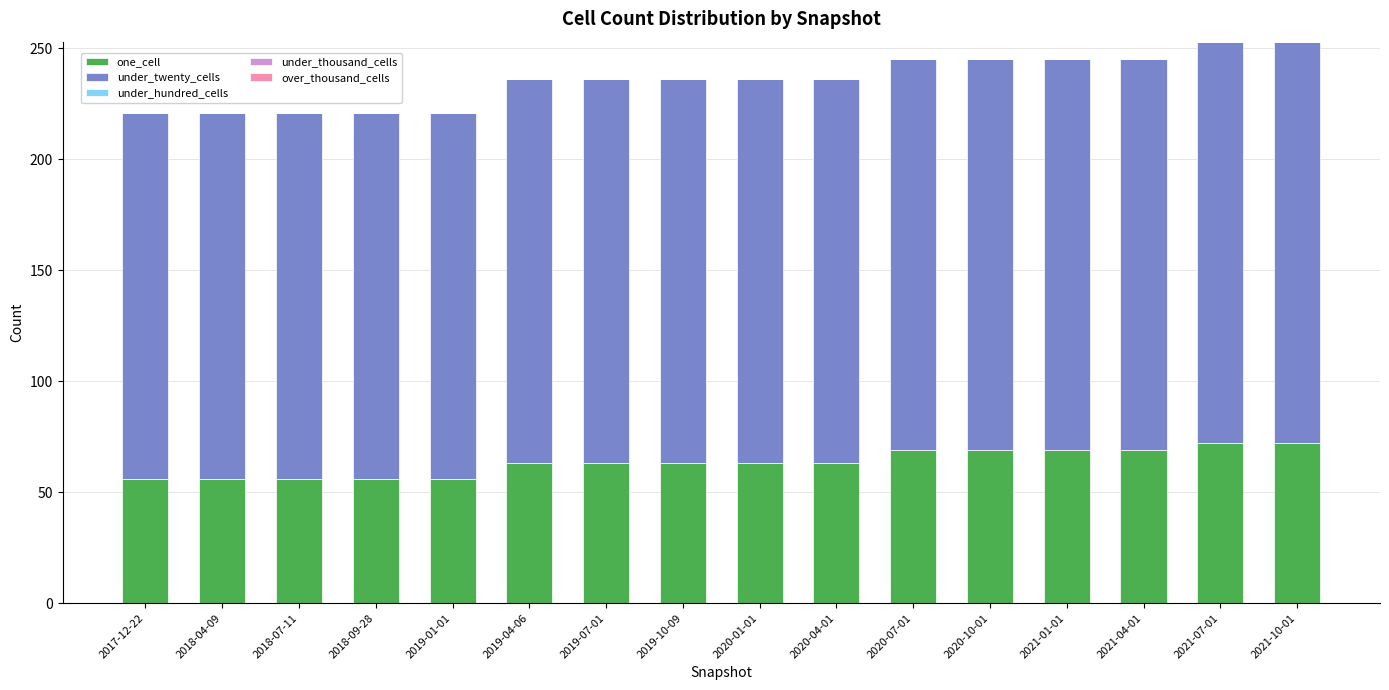

What is the maximum value for one_cell?

72